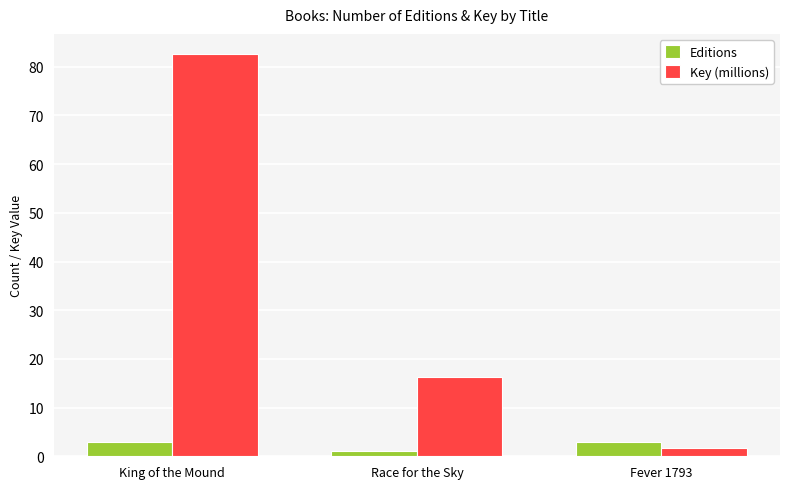

What position from the left is Race for the Sky?

2